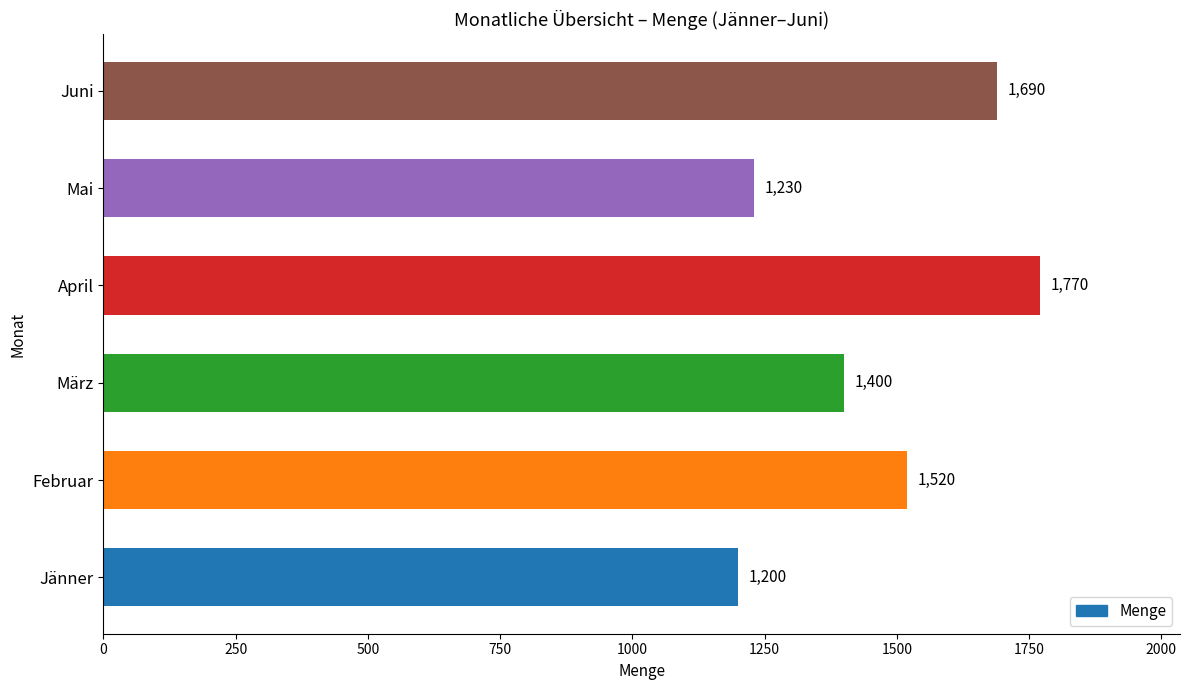

The value at Juni is 2541. True or false?

False